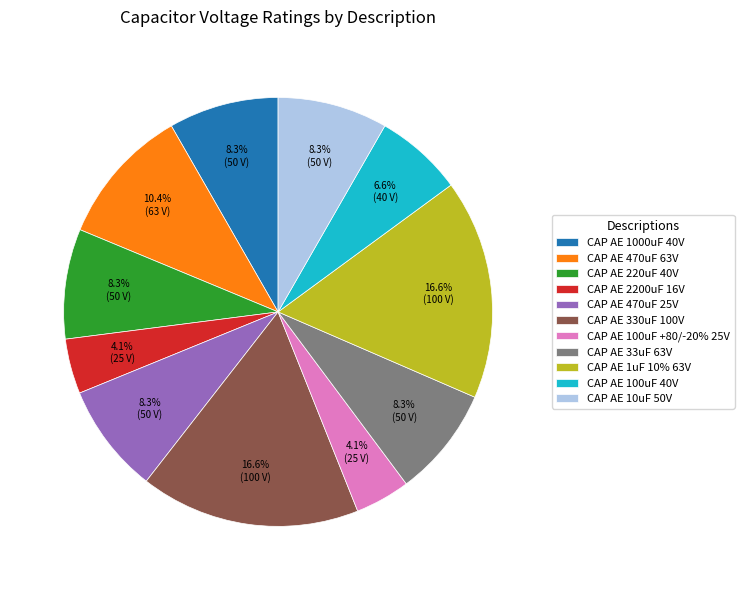

True or false: CAP AE 330uF 100V accounts for 3% of the total.

False